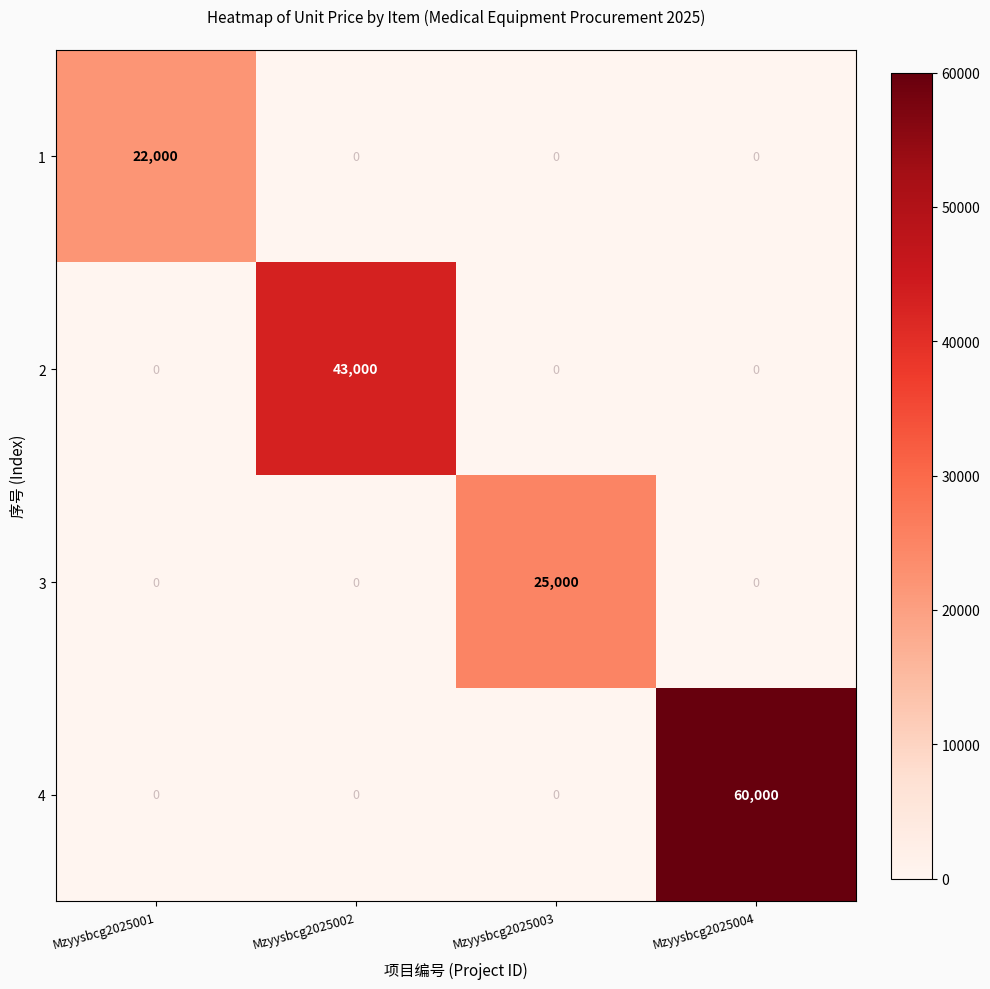

Which series has the largest total across all categories?

4